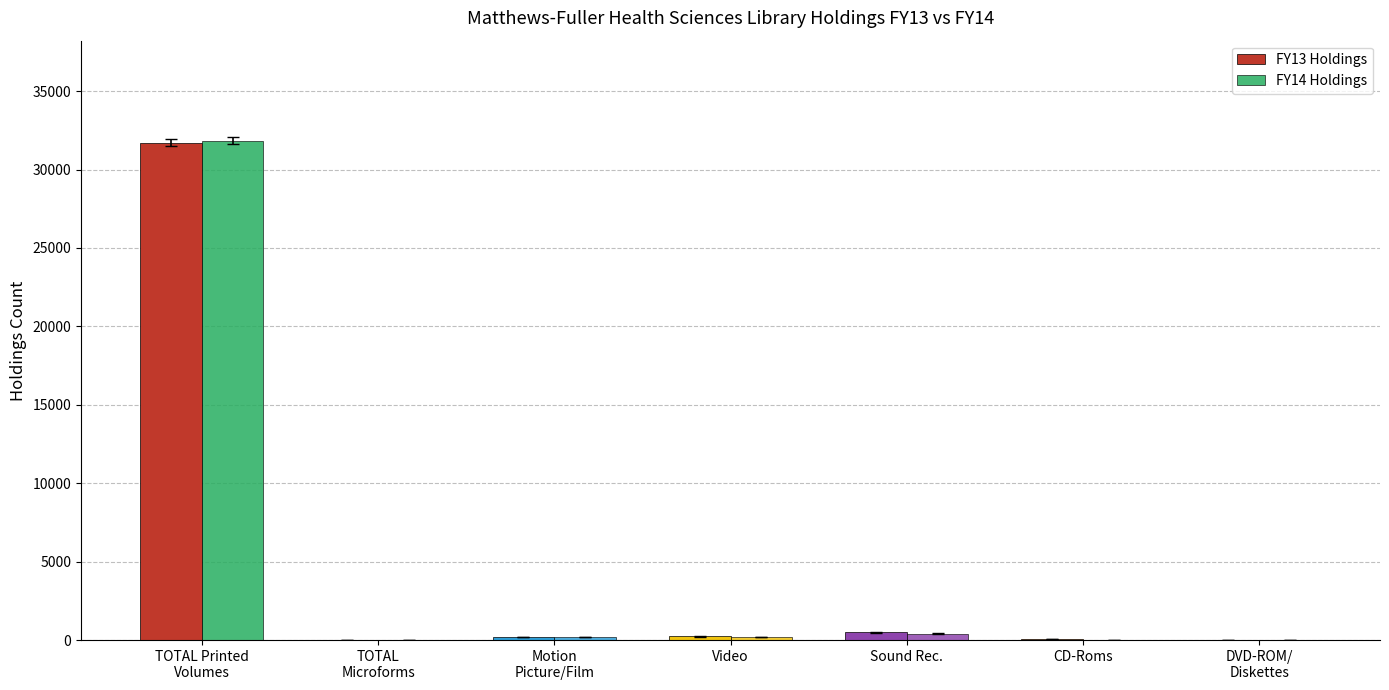

Count the number of categories in the chart.

7